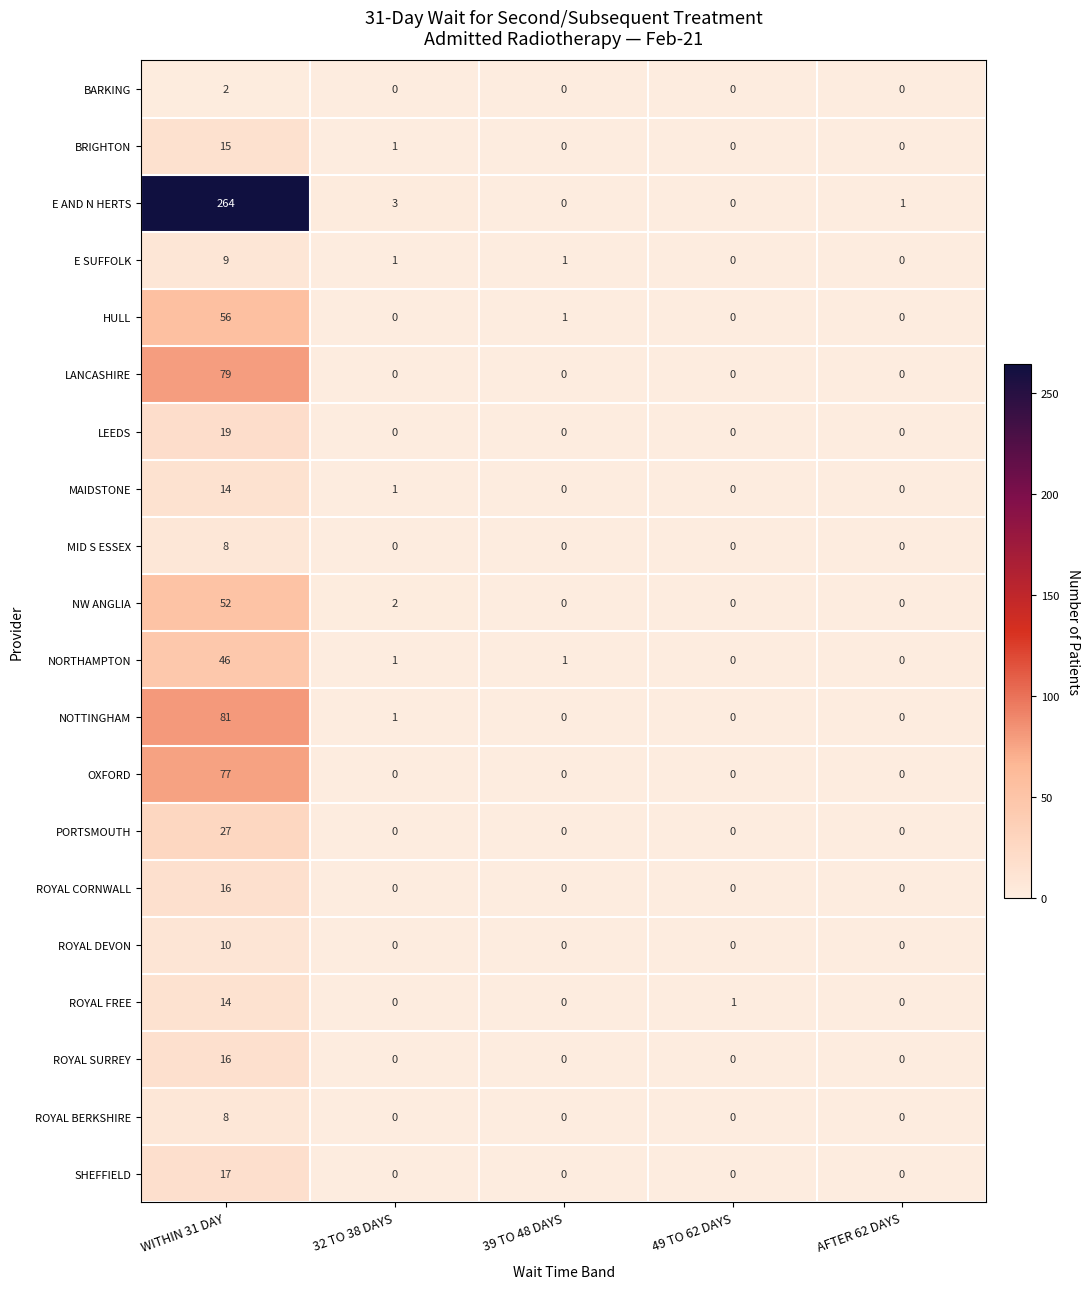

Between WITHIN 31 DAY and AFTER 62 DAYS, which series saw the biggest shift?

E AND N HERTS